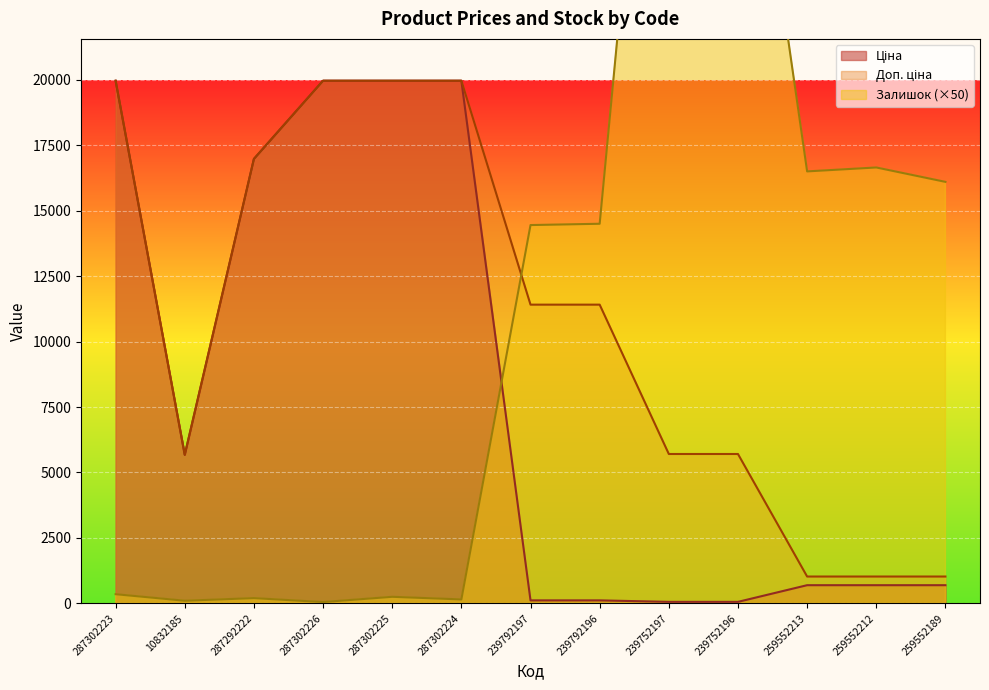

What value does the Залишок series have at 239792197?

14450.0